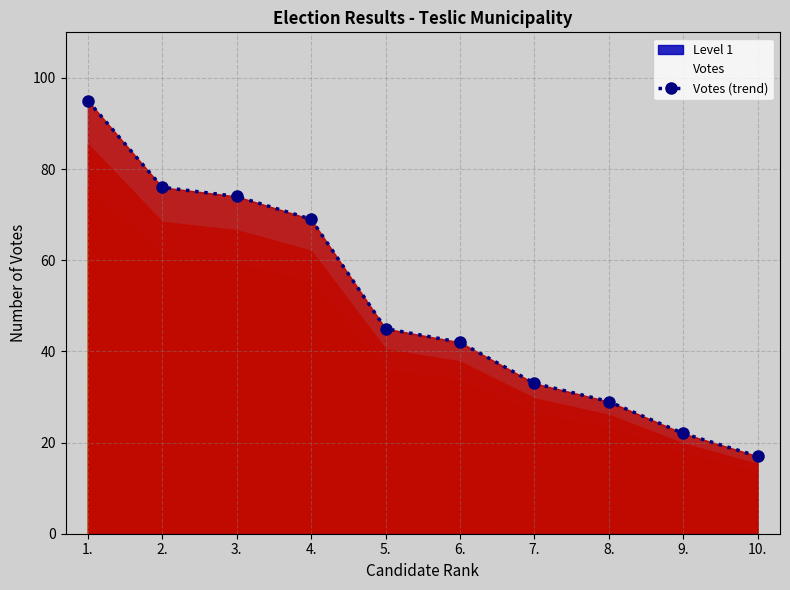

Reading left to right, transcribe all the data shown in this chart.

95	76	74	69	45	42	33	29	22	17